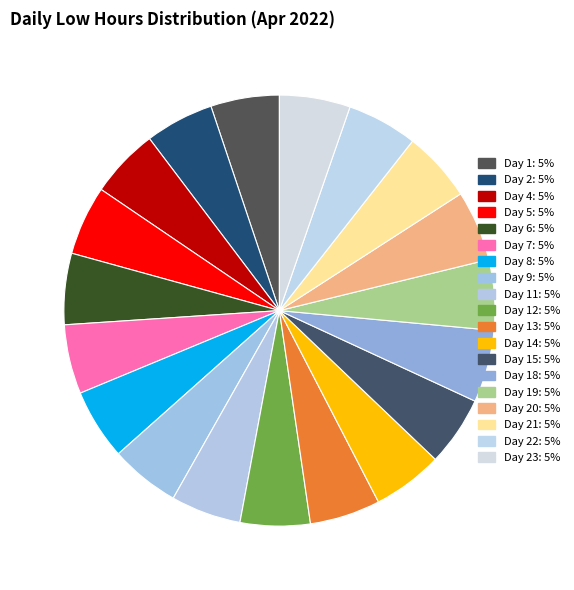

How many segments does this pie chart have?

19